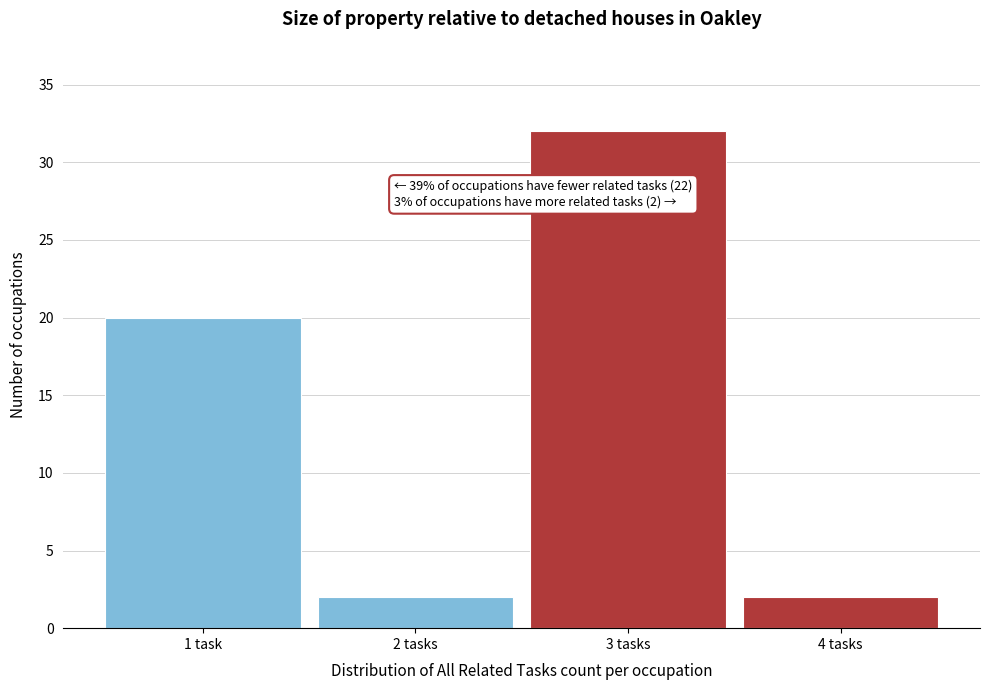

Reading left to right, what are all the values shown in this chart?

20	2	32	2